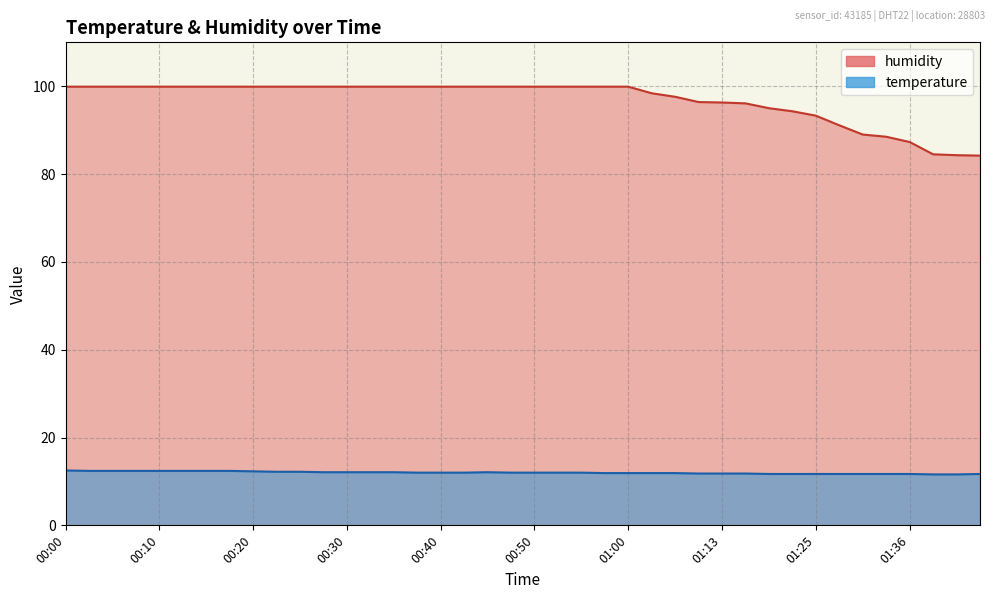

Which series has the largest range (max minus min)?

humidity